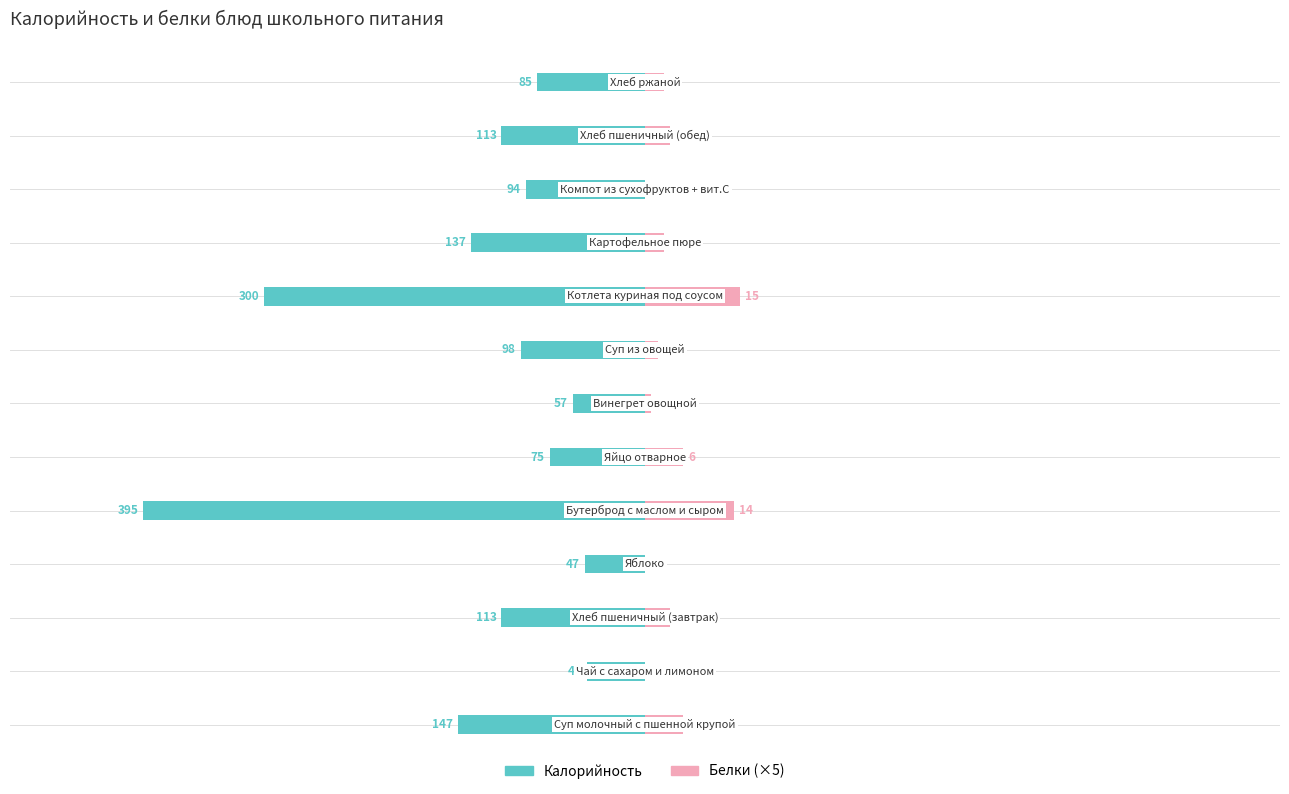

Between 1 and 10, which is larger?

1